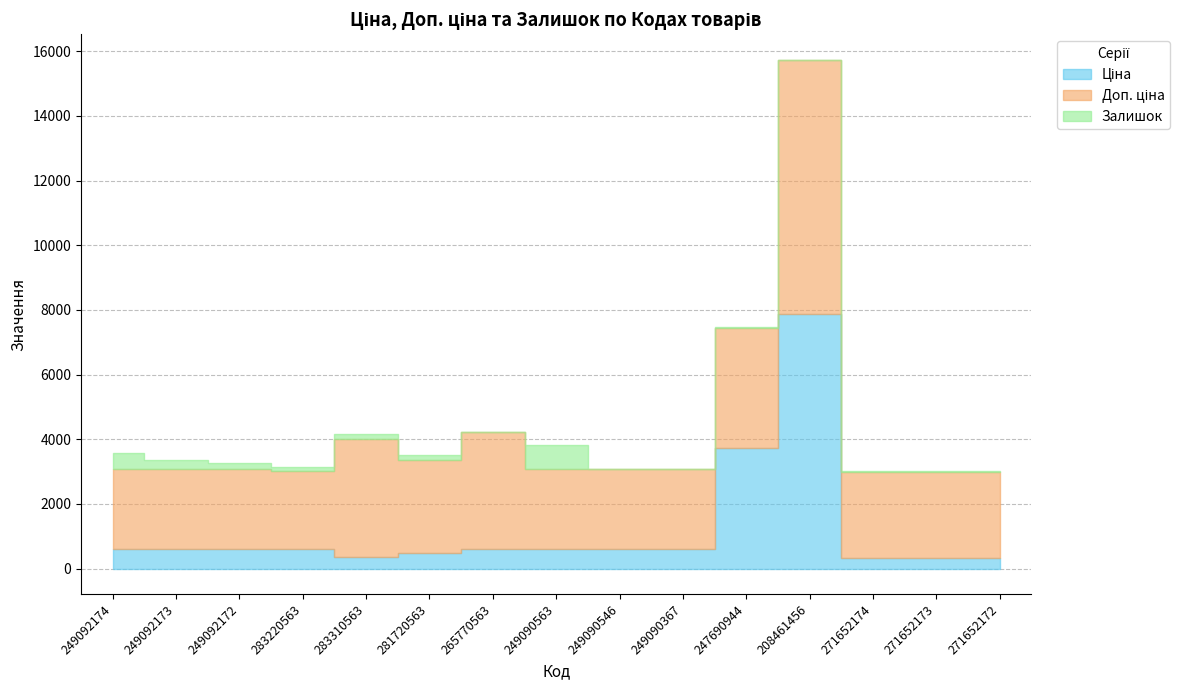

What is the sum of the Ціна values at 283220563 and 249092172?

1221.9